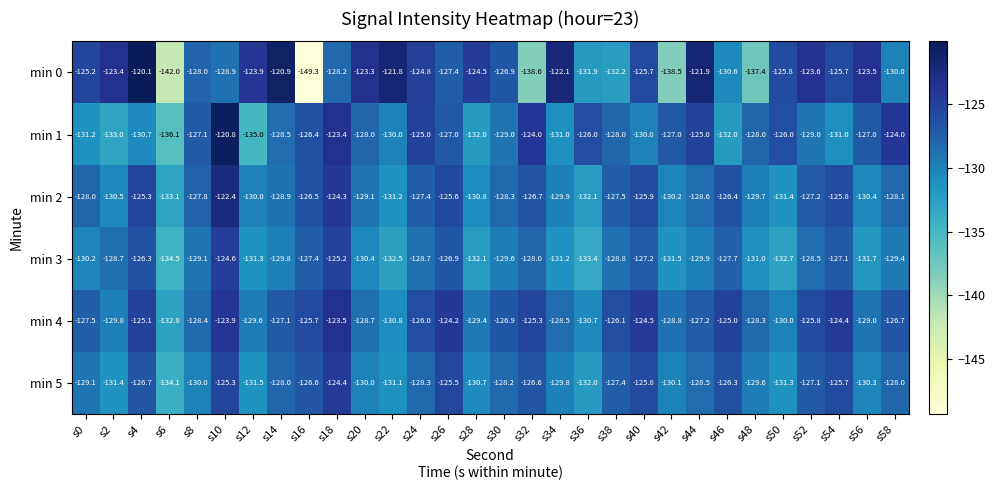

The min 3 series shows -85.5 at s32. True or false?

False